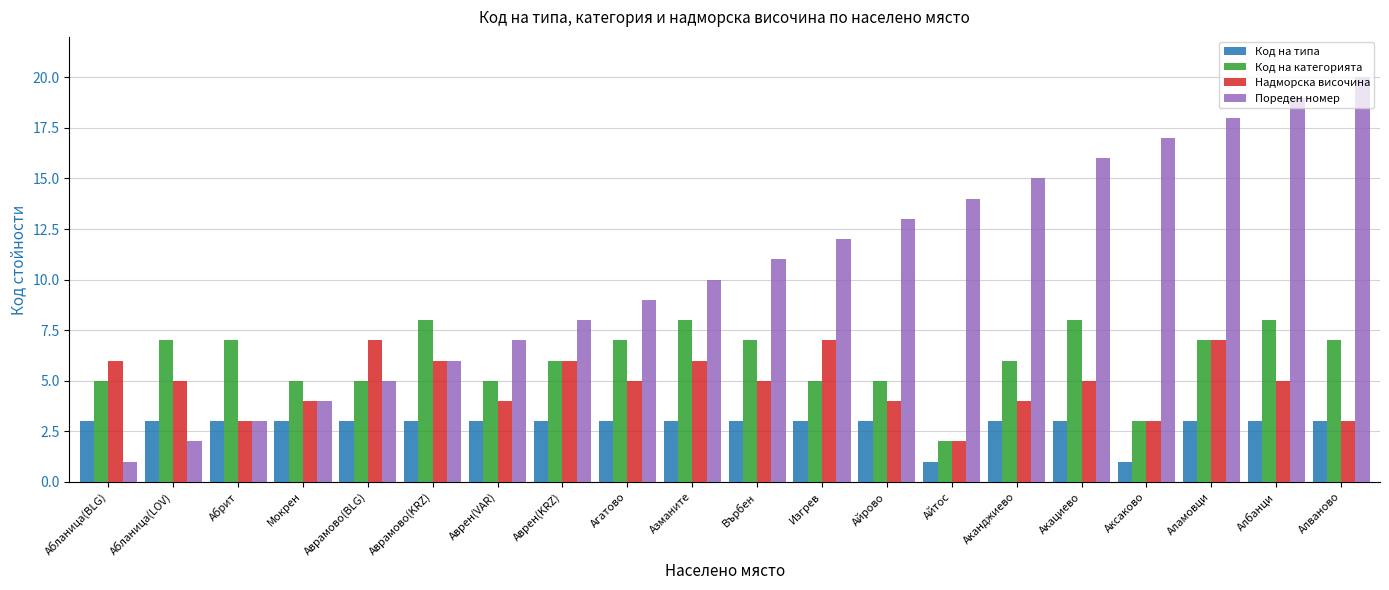

Which series changed the most between Аврамово(BLG) and Аламовци?

Пореден номер